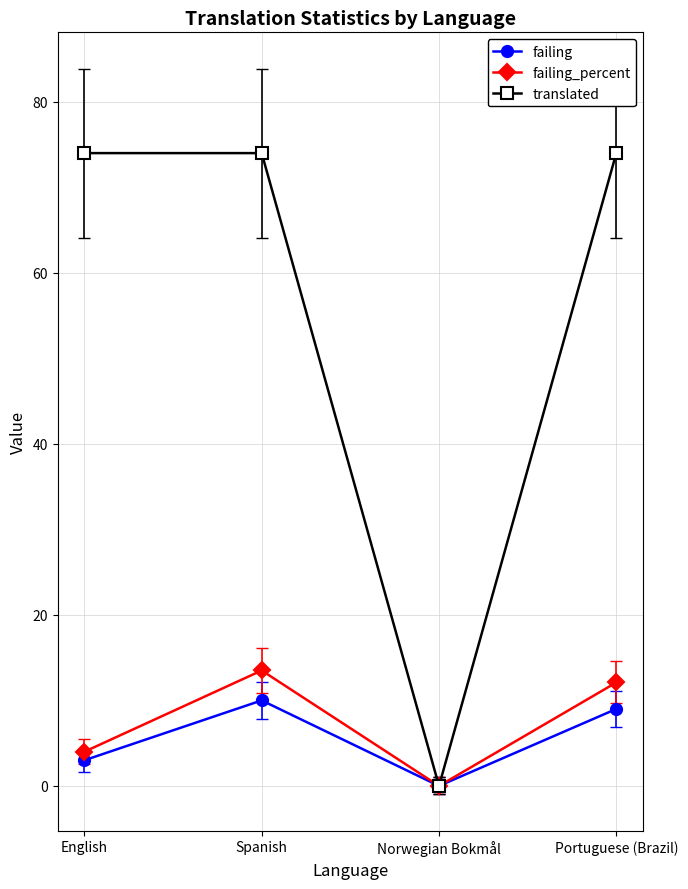

How many distinct data groups are displayed?

3